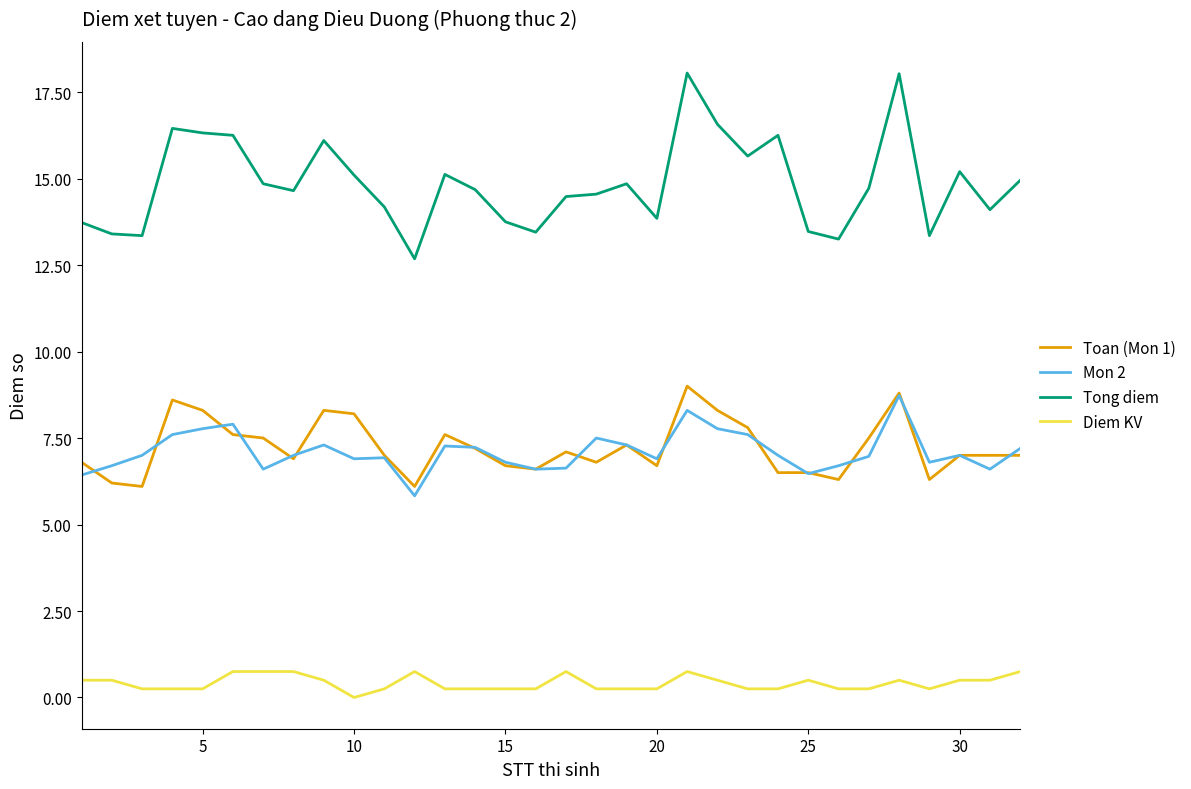

True or false: Toan (Mon 1) and Tong diem intersect in this chart.

False